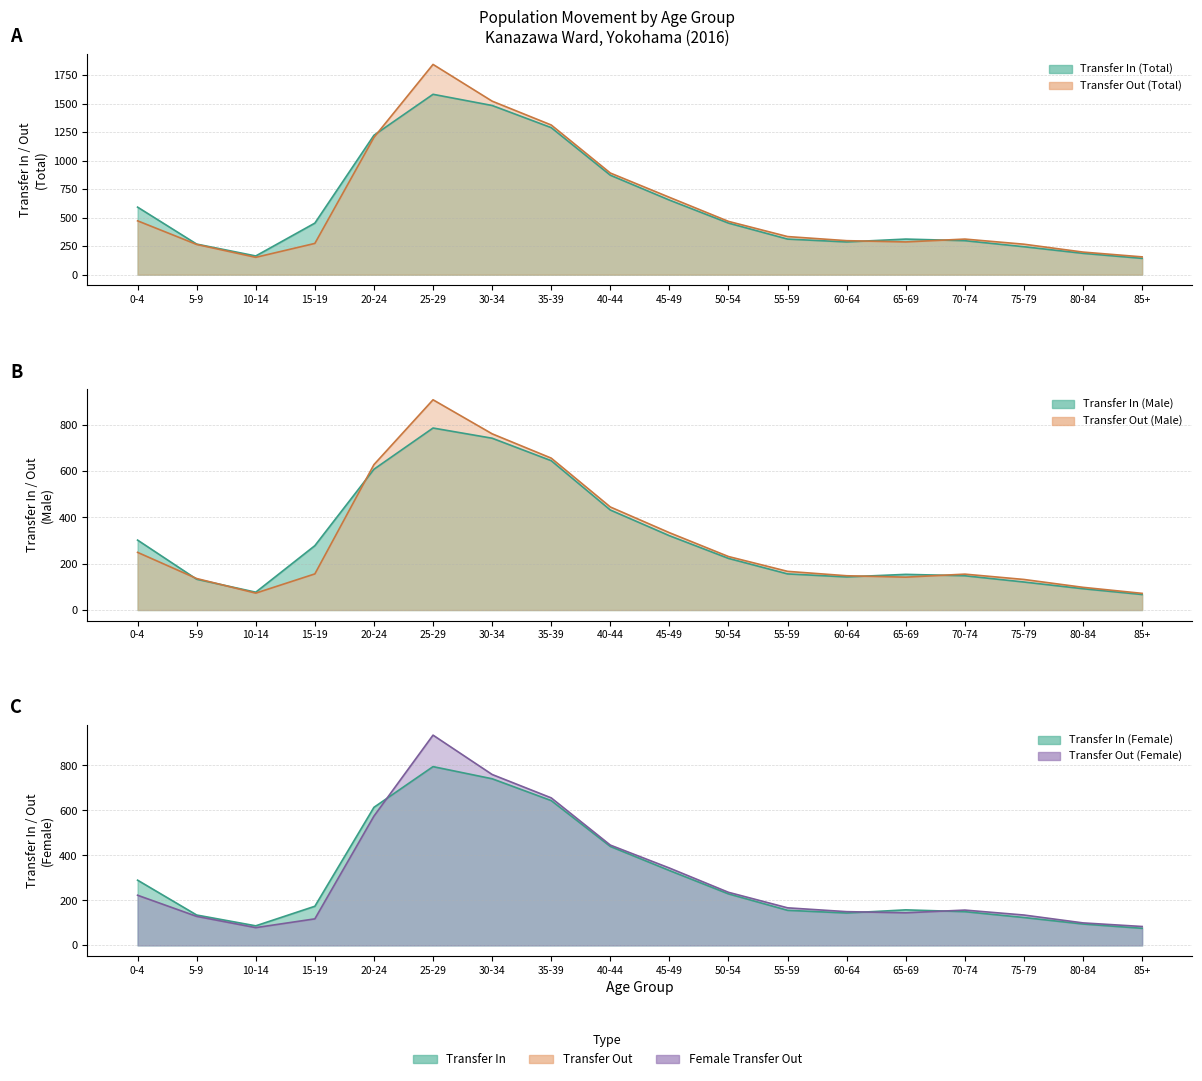

Between 5-9 and 70-74, which series saw the biggest shift?

Transfer Out (Total)